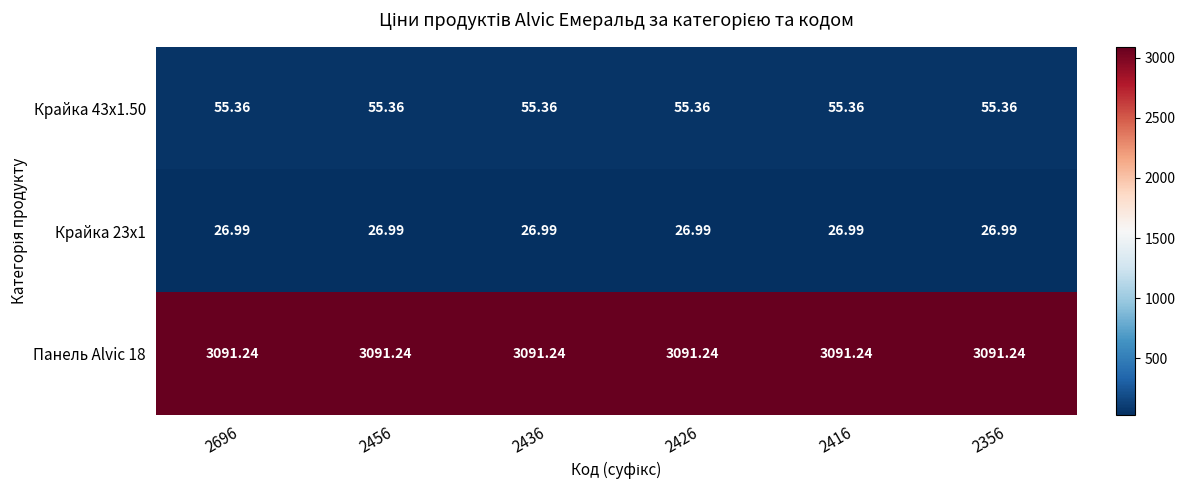

Is the value of Крайка 23x1 at 2356 greater than the value of Крайка 43x1.50 at 2416?

No